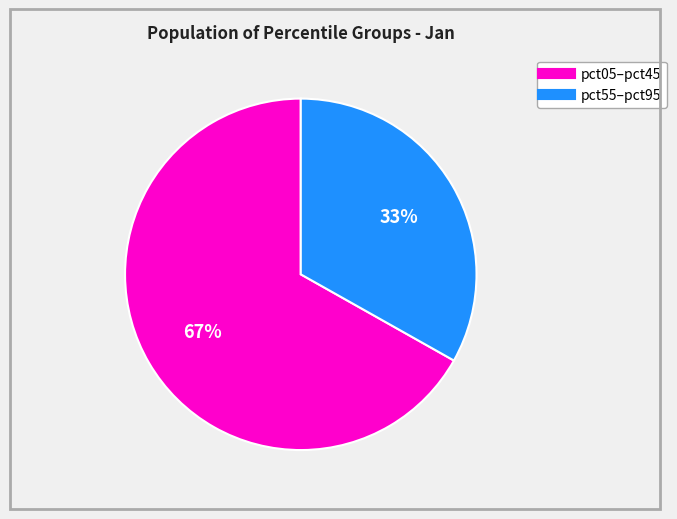

To the nearest percent, what is the average slice percentage?

50%